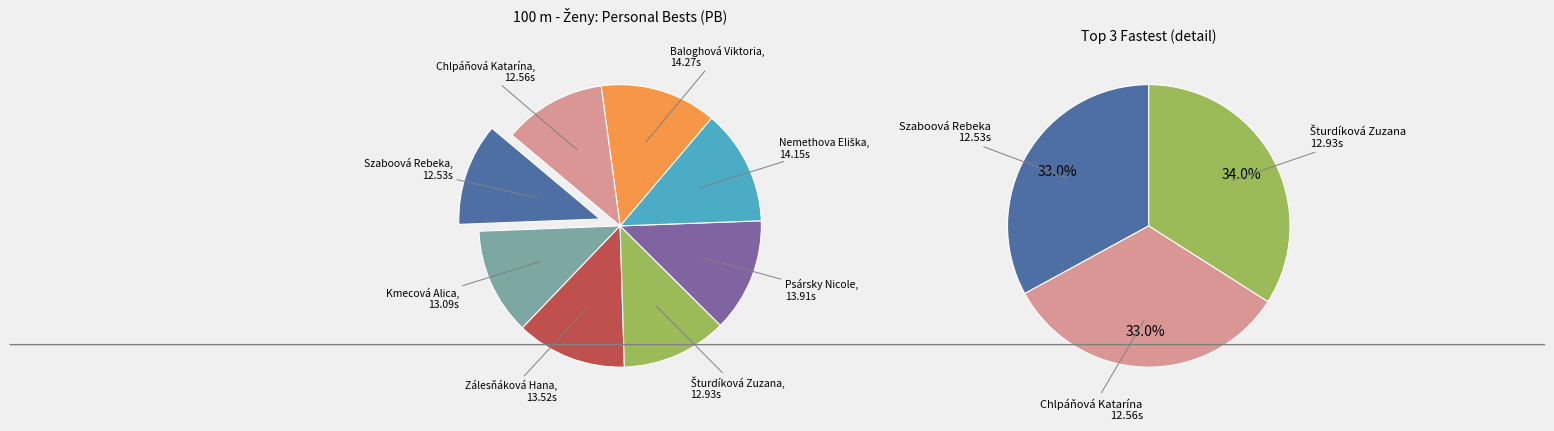

The Šturdíková Zuzana slice represents 12% of the pie. True or false?

True